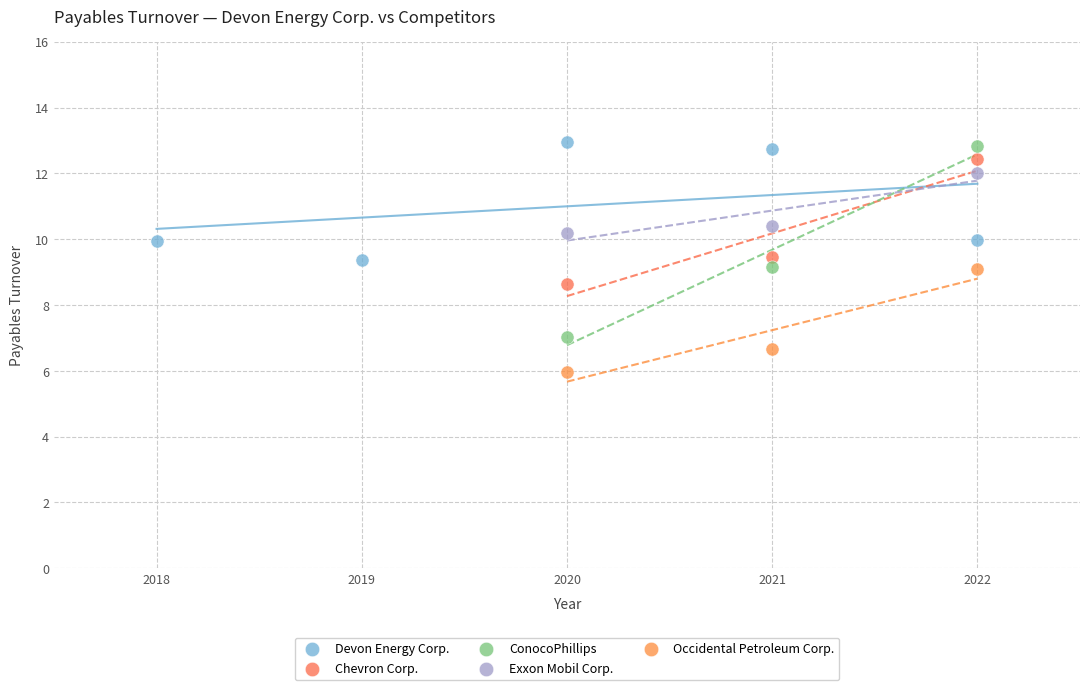

Which series has the largest Y range (max minus min)?

ConocoPhillips